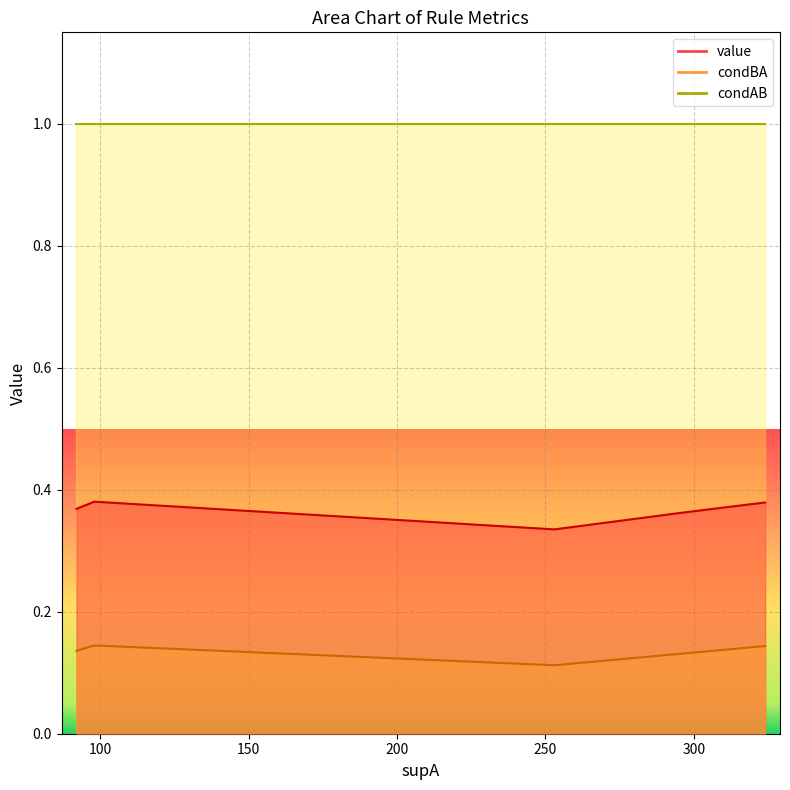

The value of value at 324 is 0.4. True or false?

True